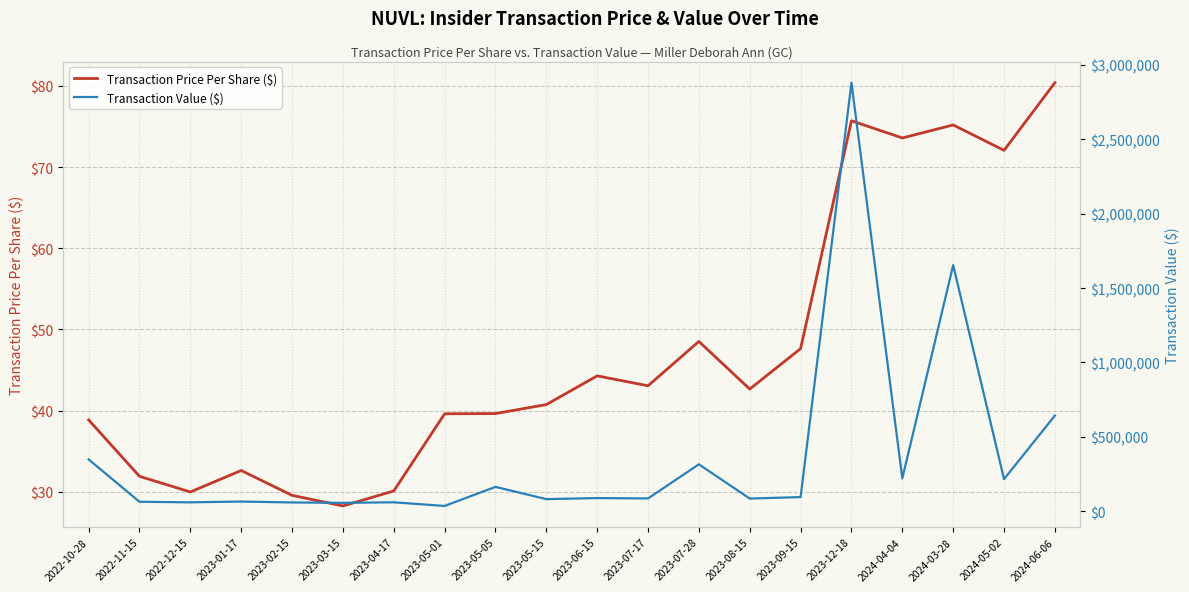

What is the label of the 4th point from the right?

2024-04-04